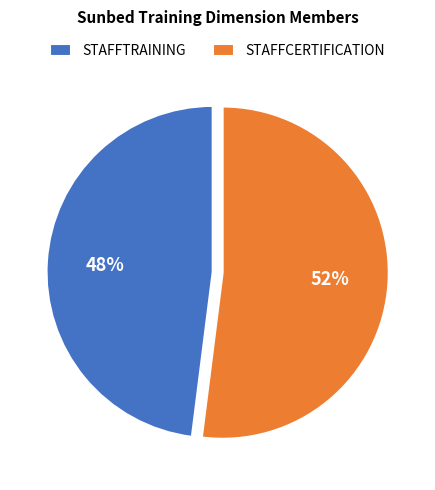

Is the sum of STAFFCERTIFICATION and STAFFTRAINING greater than half?

Yes